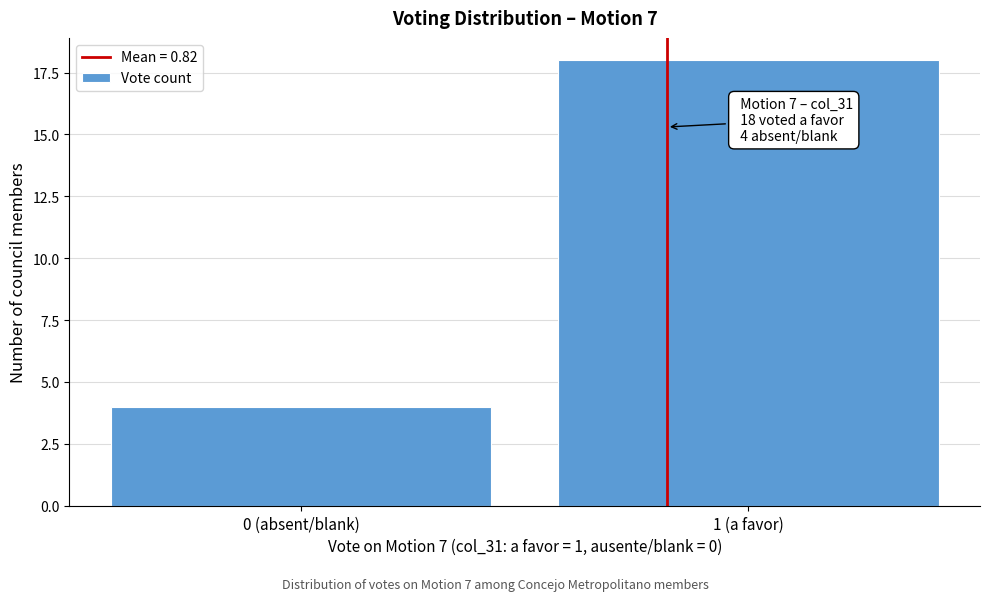

Reading left to right, transcribe all the data shown in this chart.

4	18